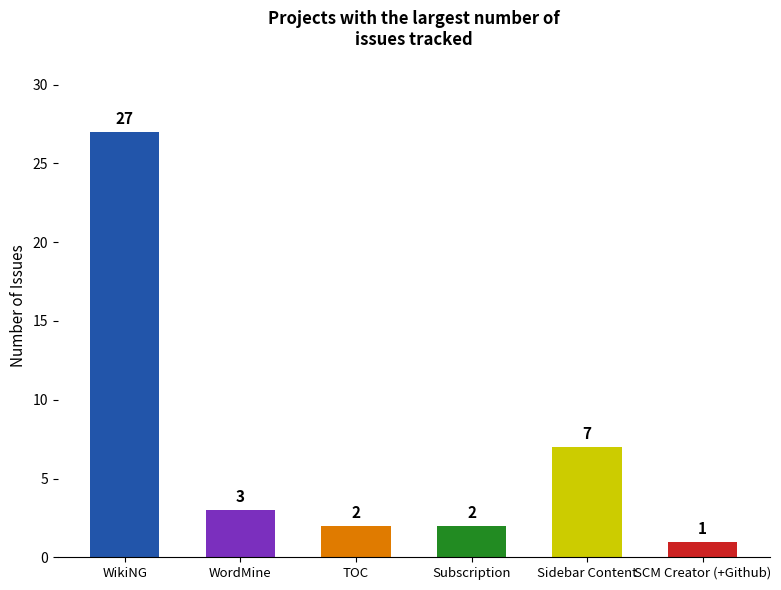

What is the average value?

7